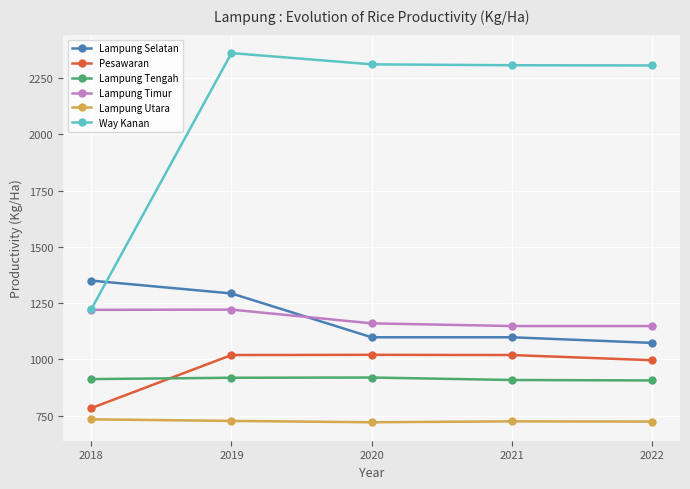

Is the value of Lampung Selatan at 2018 greater than the value of Way Kanan at 2020?

No